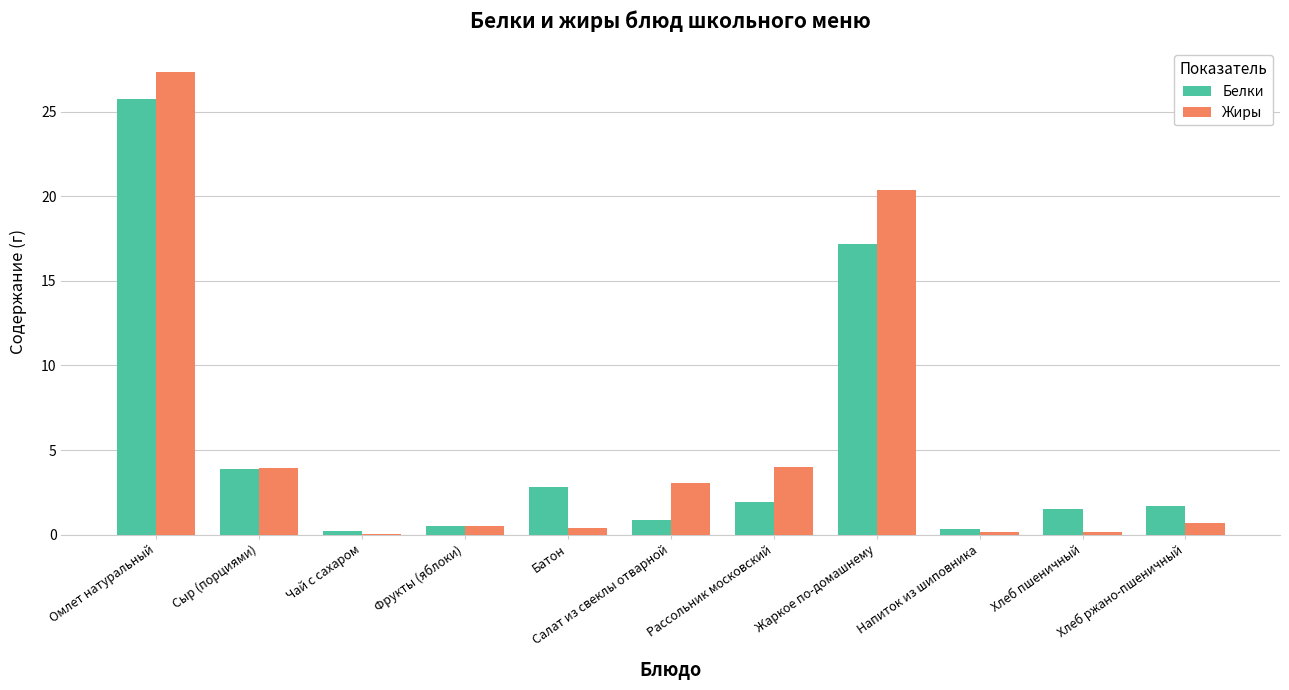

Which series has the largest total across all categories?

Жиры